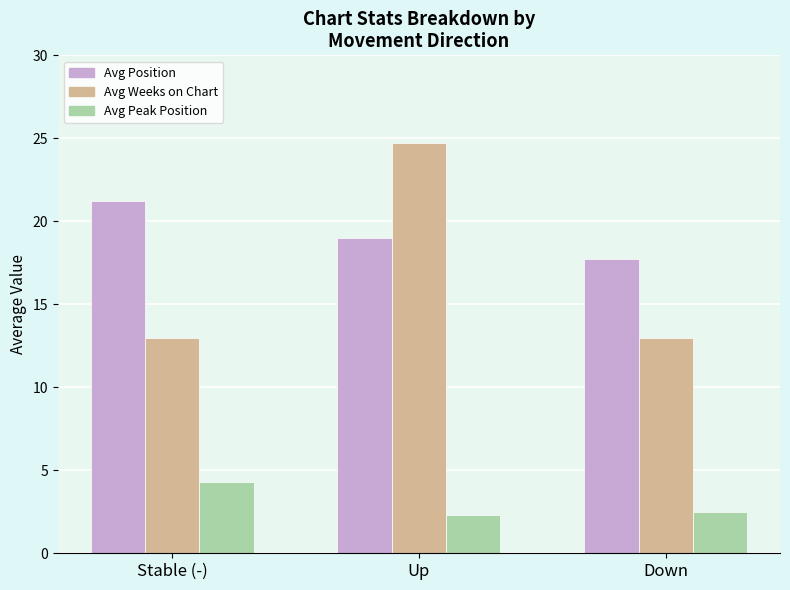

How many data points in Avg Position are less than 19?

1